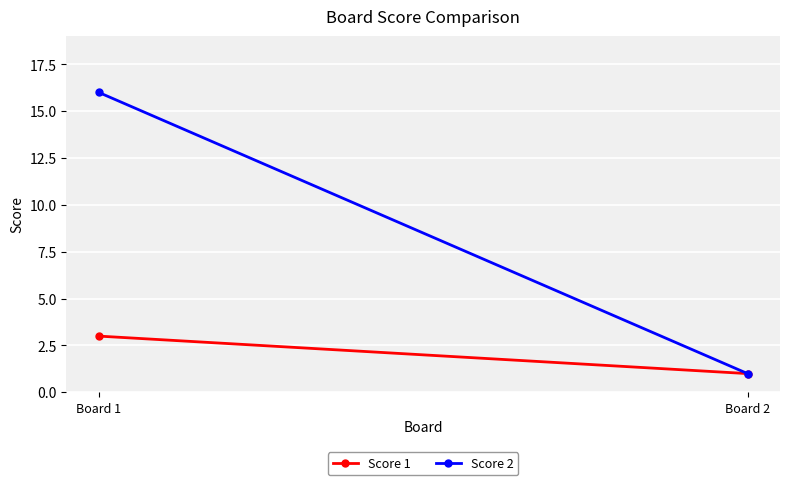

Reading left to right, transcribe all the data shown in this chart.

Score 1: 3	1
Score 2: 16	1